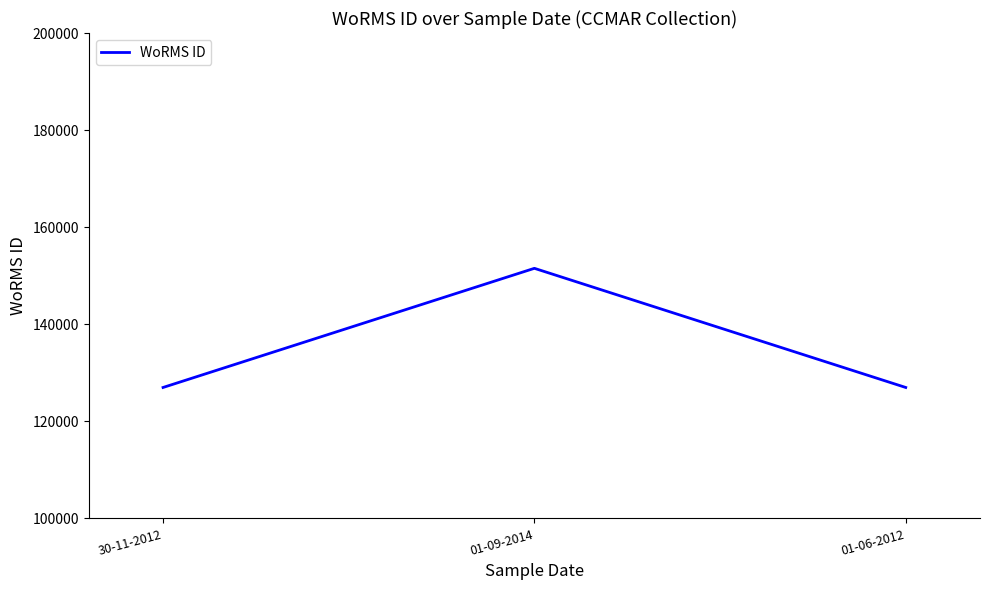

Between 01-09-2014 and 30-11-2012, which is larger?

01-09-2014